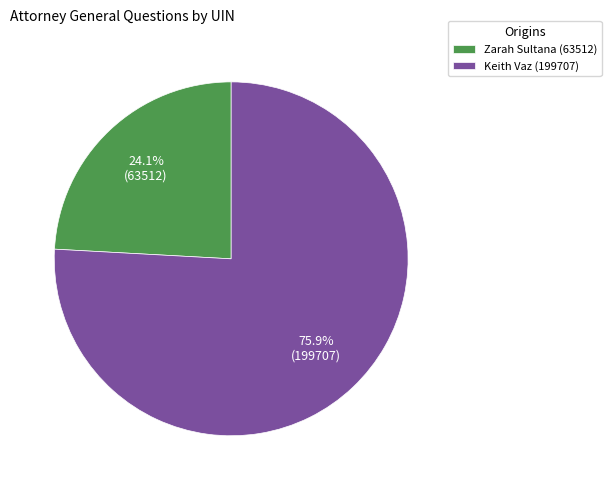

To the nearest percent, what is the combined percentage of Zarah Sultana (63512) and Keith Vaz (199707)?

100%